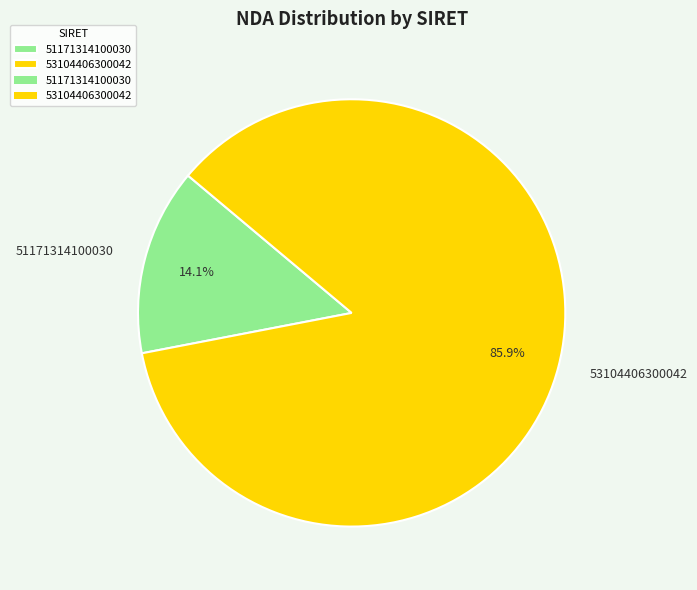

To the nearest percent, what is the average slice percentage?

50%